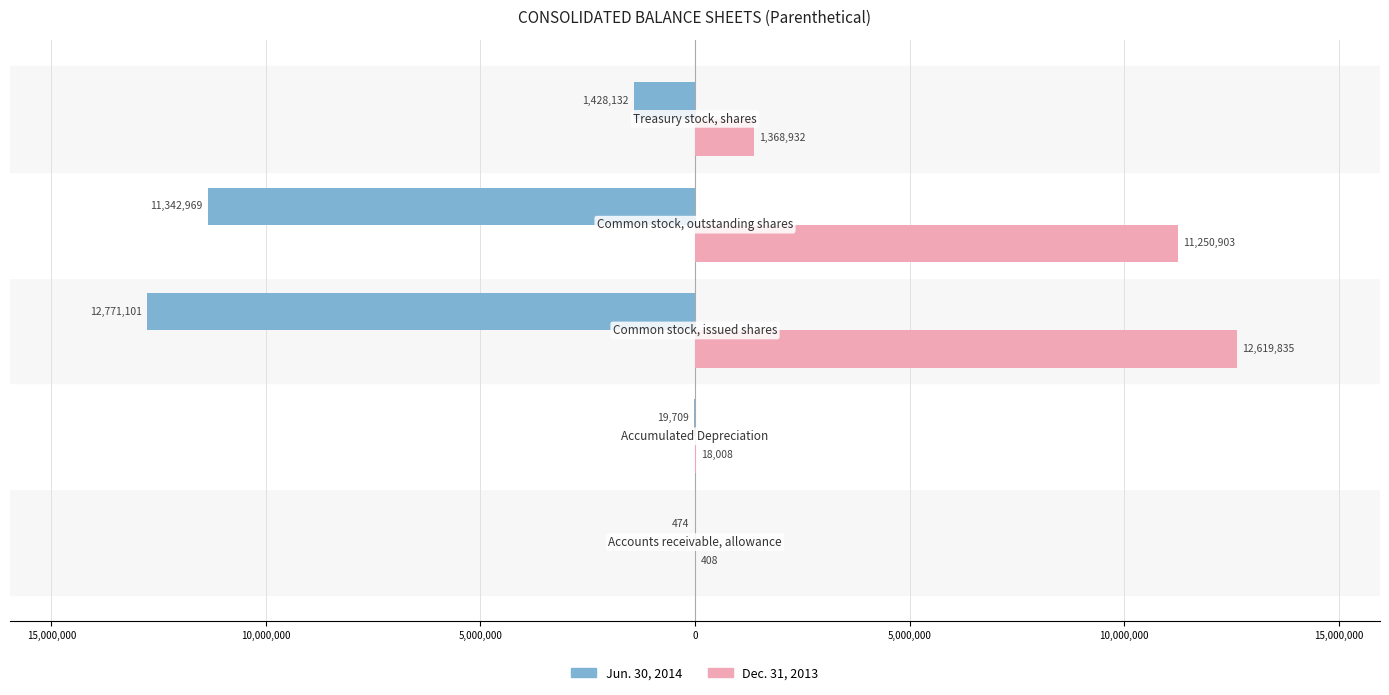

What are all the series names shown in the legend?

Jun. 30, 2014, Dec. 31, 2013